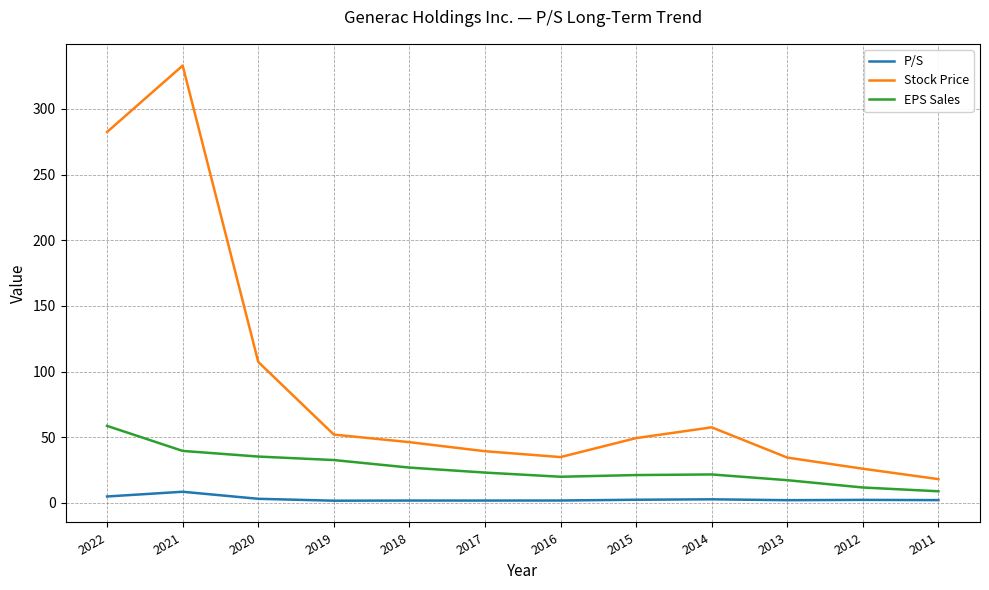

What is the sum of the EPS Sales values at 2020 and 2011?

44.0